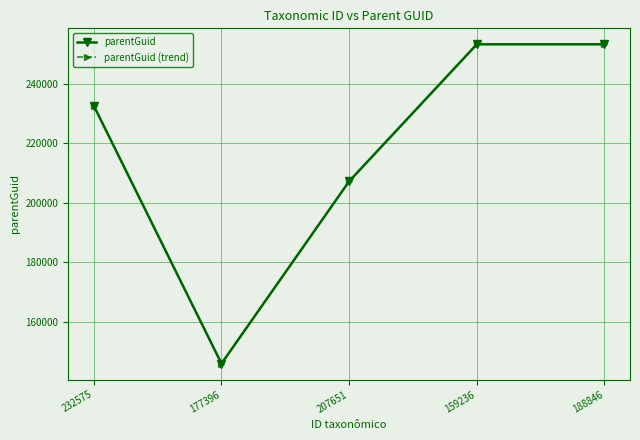

Reading left to right, what are all the values shown in this chart?

parentGuid: 232575=232610.0	177396=145956.0	207651=207218.0	159236=253275.0	188846=253275.0
parentGuid (trend): 232575=232610.2	177396=145982.2	207651=207225.8	159236=253269.0	188846=253269.0